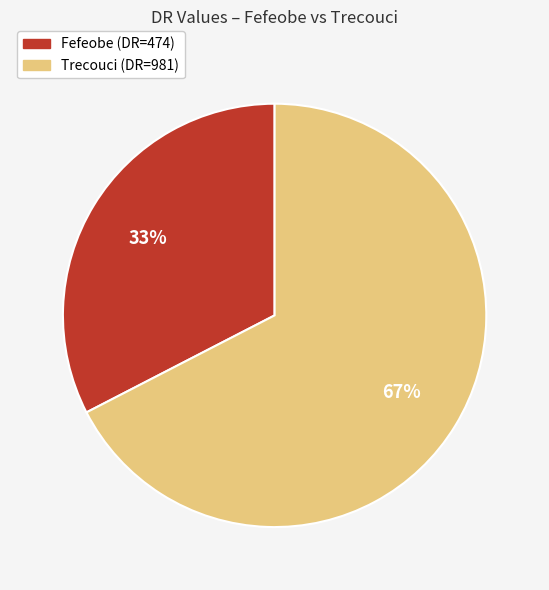

Which category has the smallest portion of the pie?

Fefeobe